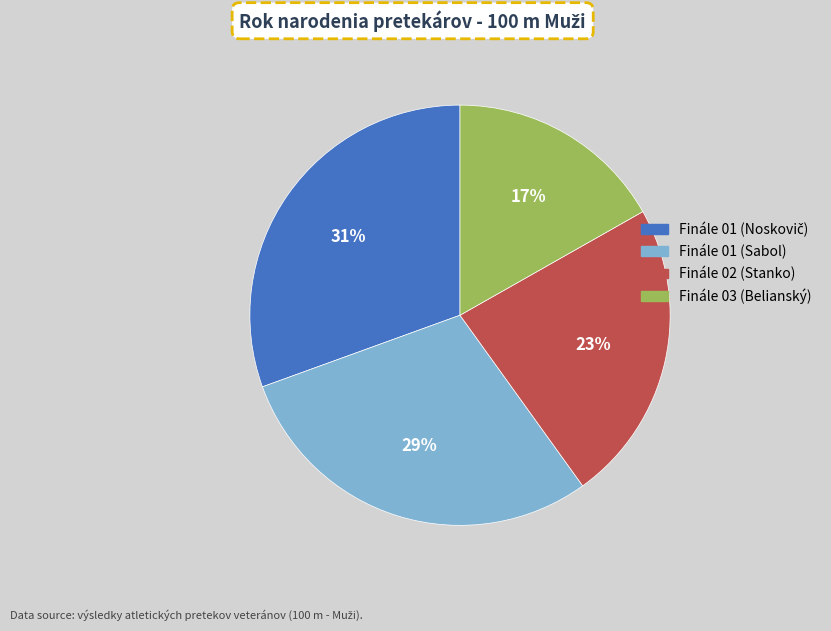

What is the smallest slice in the pie chart?

Finále 03 (Belianský)